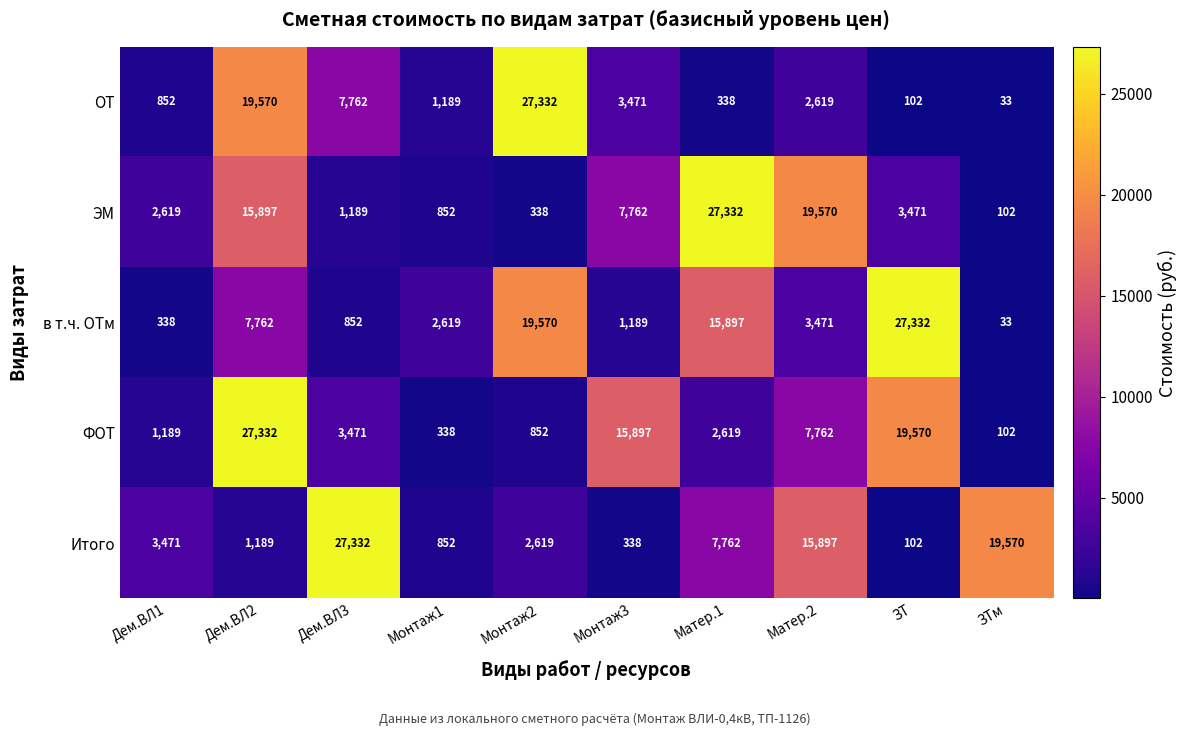

At Дем.ВЛ1, list the series in order from smallest to largest.

в т.ч. ОТм, ОТ, ФОТ, ЭМ, Итого